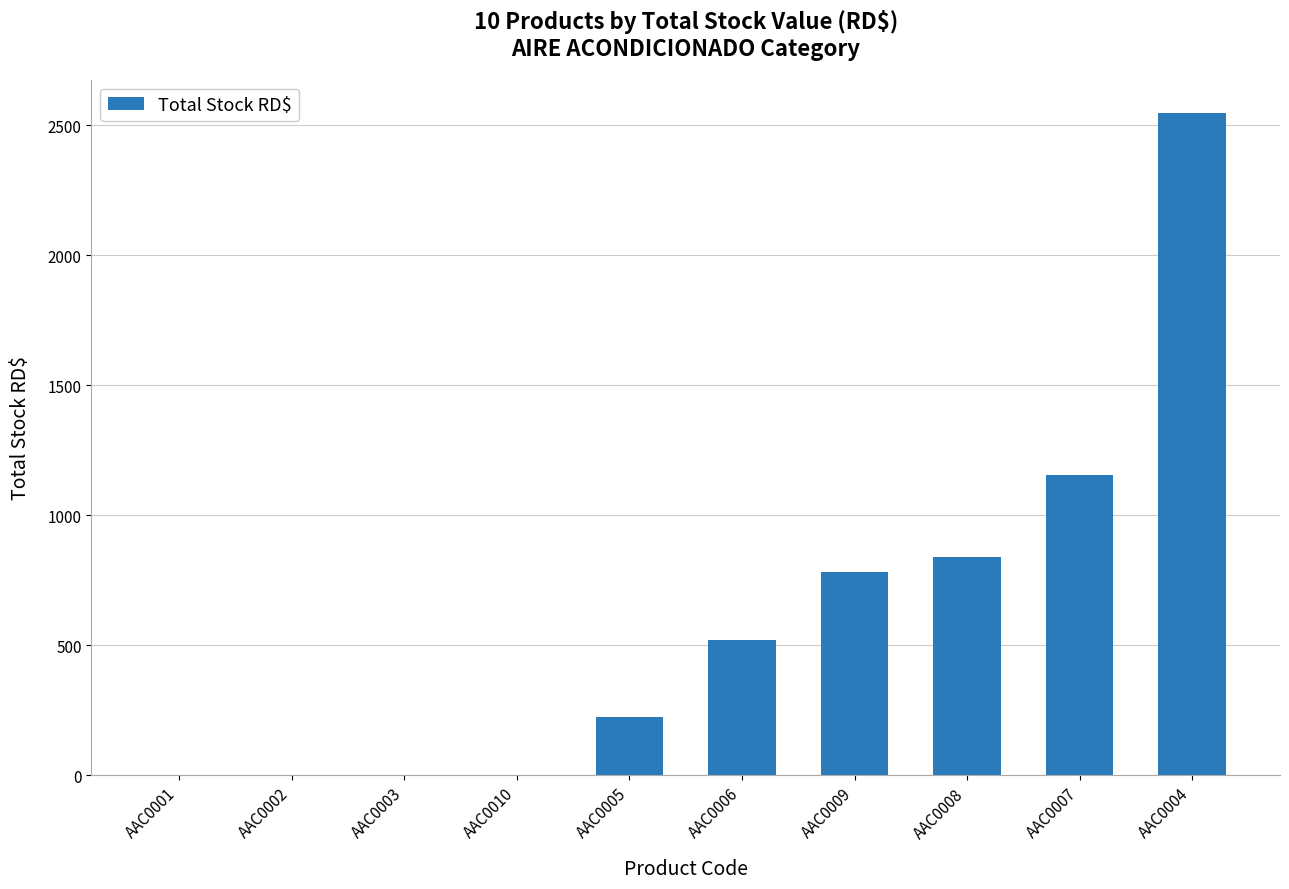

What is the sum of all values?

6072.0